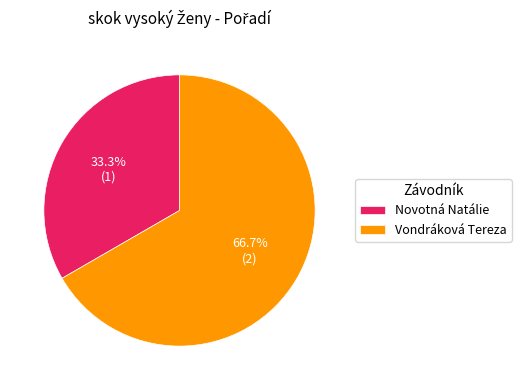

What is the ratio of the value at Novotná Natálie to the value at Vondráková Tereza?

0.5